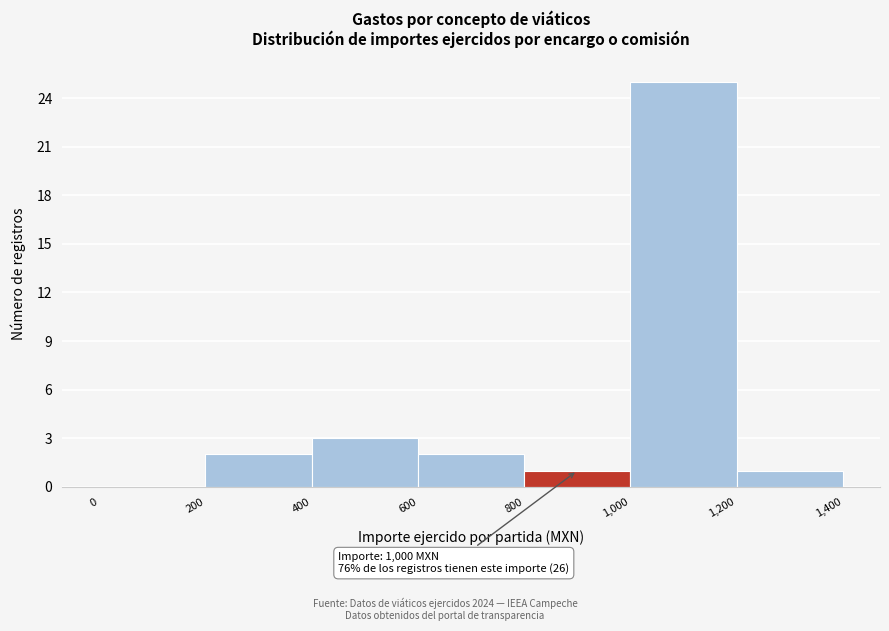

Which range on the x-axis has the tallest bar?

1,000 to 1,200